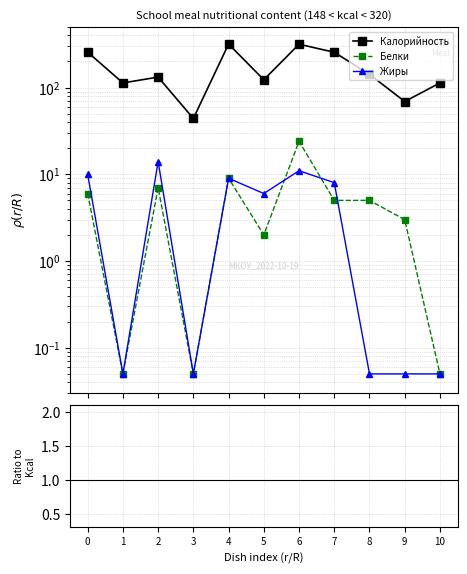

What is the value of the Калорийность point at the 9th from the left?

142.0